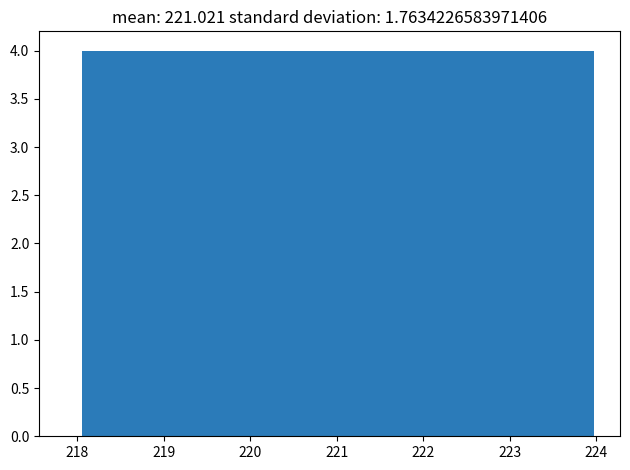

What is the height of the bar covering 222.5 to 223.2 on the x-axis? Neither the bar edges nor the heights are printed on the chart, so give them approximately, as read against the axes.

4